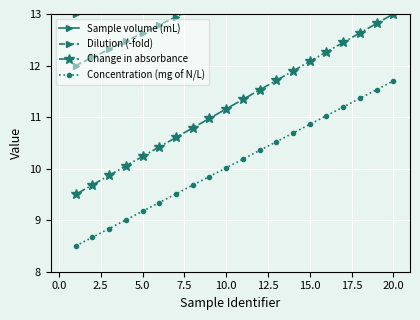

At how many categories does at least one series exceed 11?

20